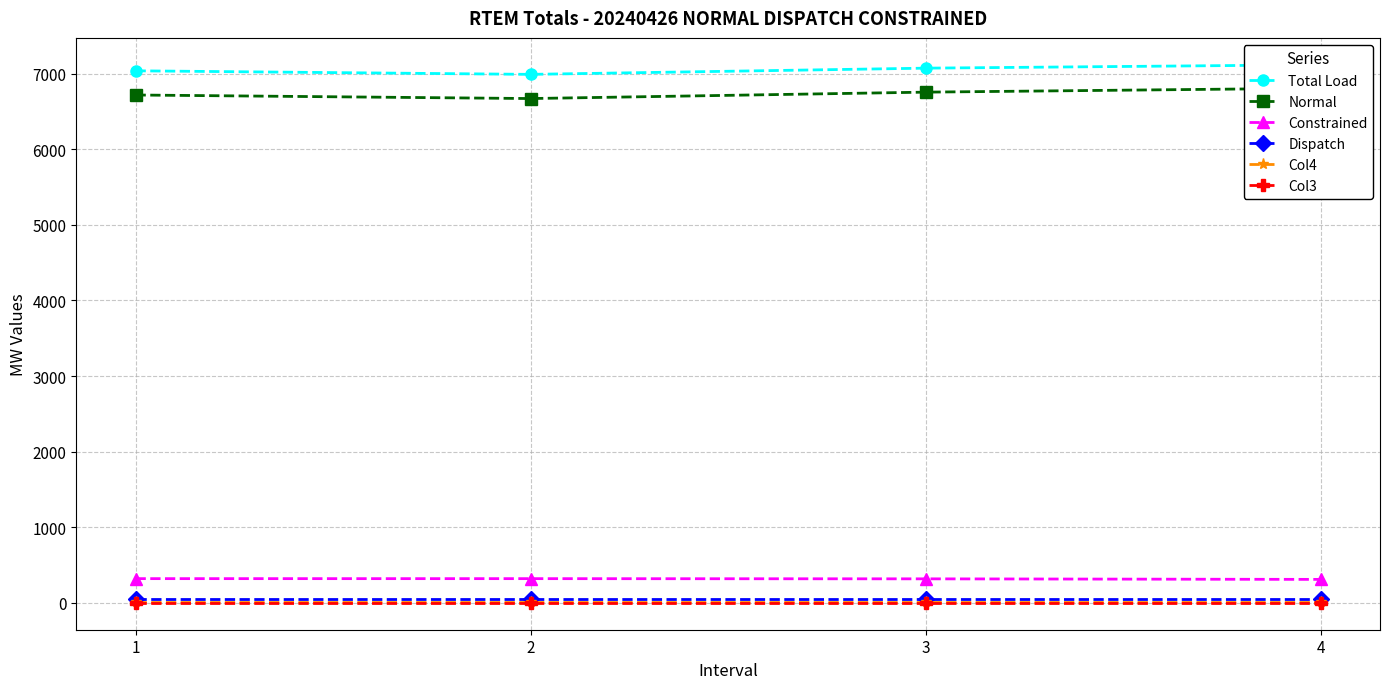

Count the number of data series in this chart.

6